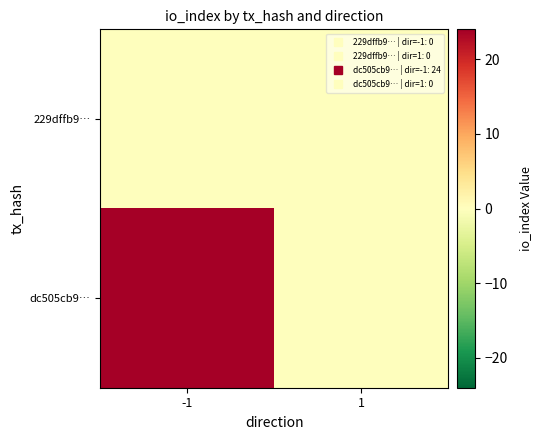

Reading left to right, what are all the values shown in this chart?

229dffb9…: -1=0	1=0
dc505cb9…: -1=24	1=0